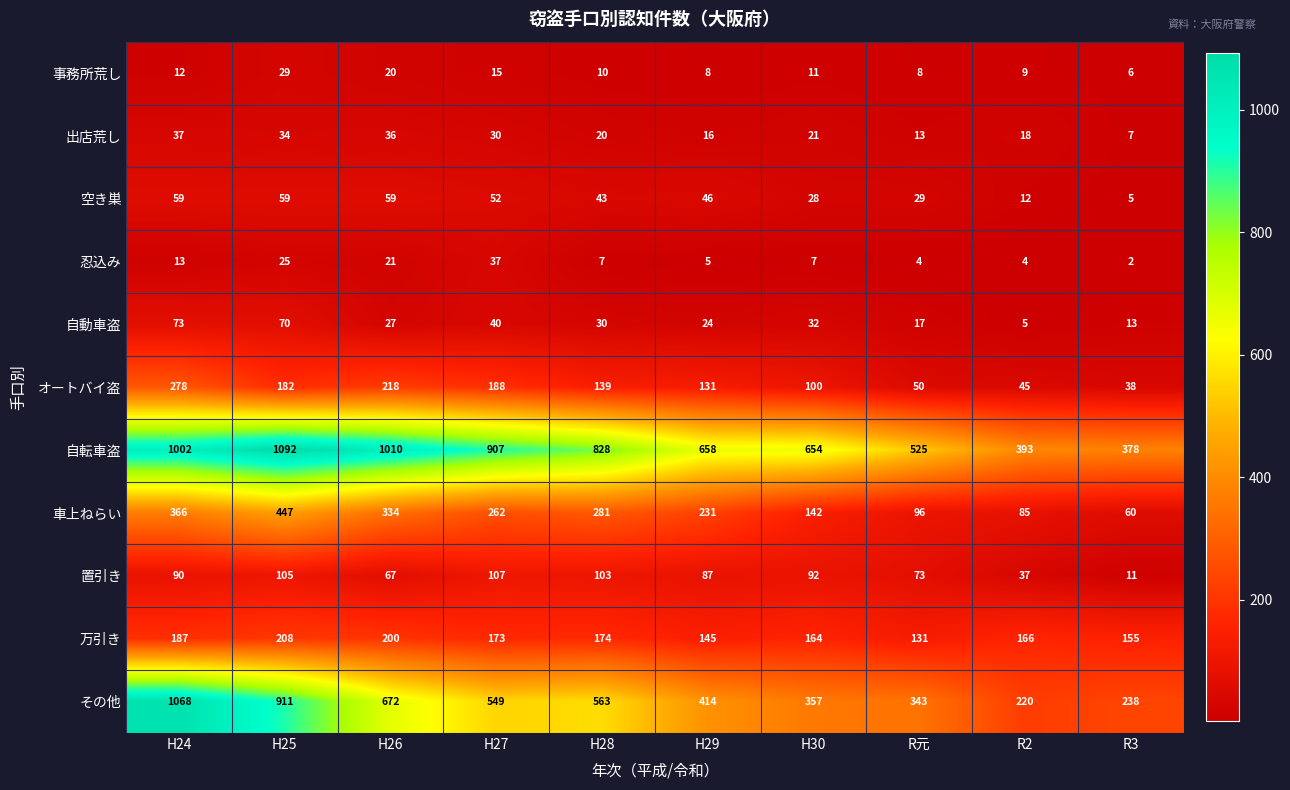

True or false: 事務所荒し has a value of 10 at H28.

True